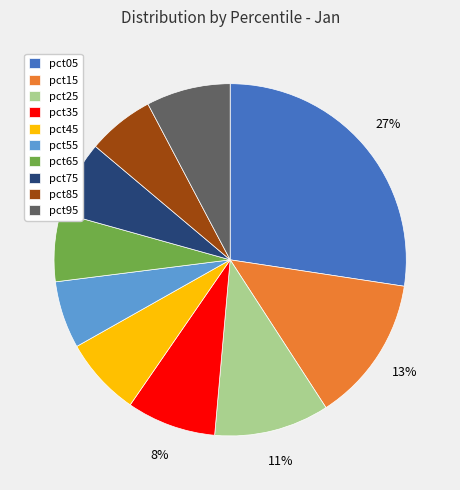

Does pct75 account for over 50% of the chart?

No